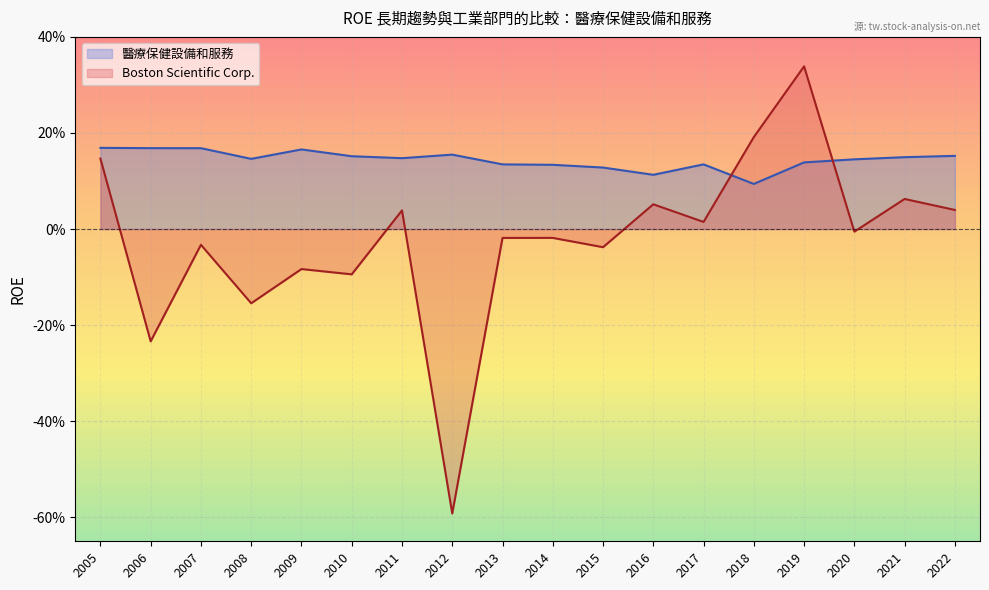

Which label corresponds to the smallest value in the chart?

2012